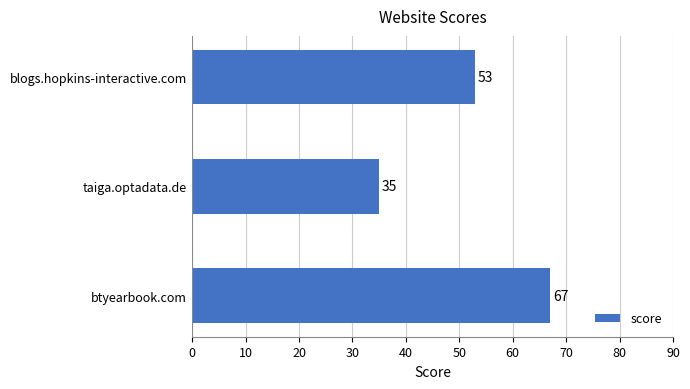

Reading bottom to top, extract all data points from this chart.

btyearbook.com=67	taiga.optadata.de=35	blogs.hopkins-interactive.com=53